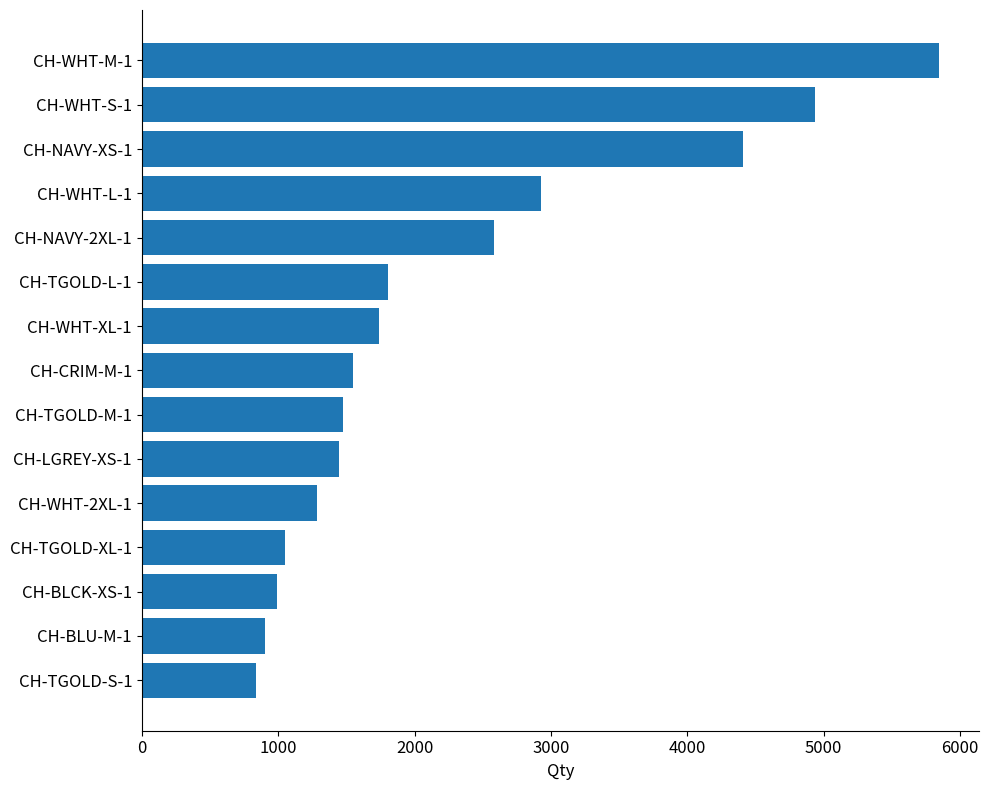

How many bars are there in total?

15